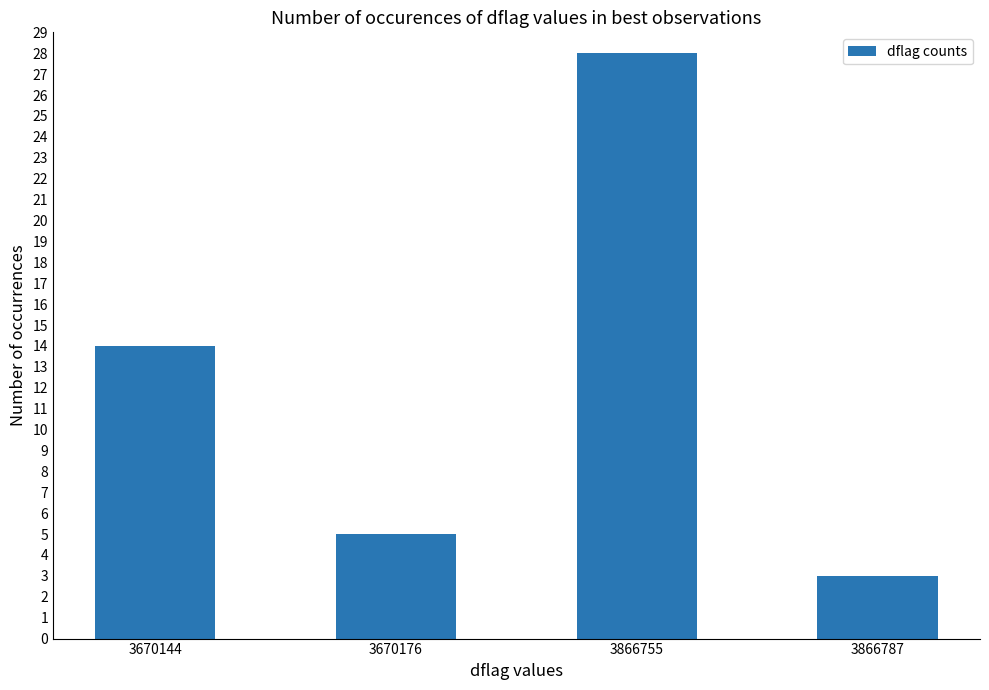

The value at 3670144 is 14. True or false?

True